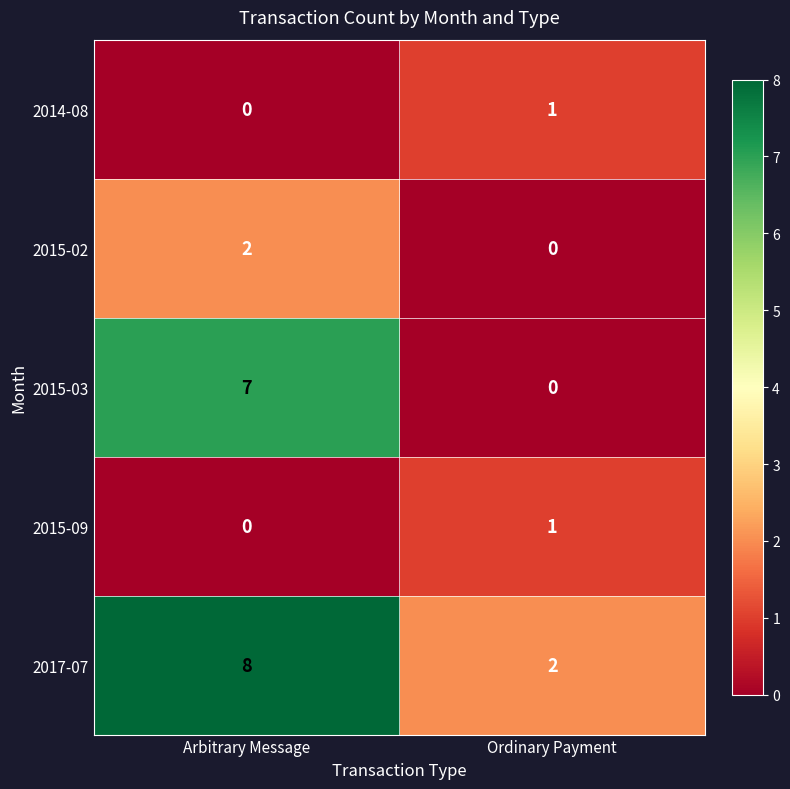

Reading left to right, transcribe all the data shown in this chart.

2014-08: 0	1
2015-02: 2	0
2015-03: 7	0
2015-09: 0	1
2017-07: 8	2